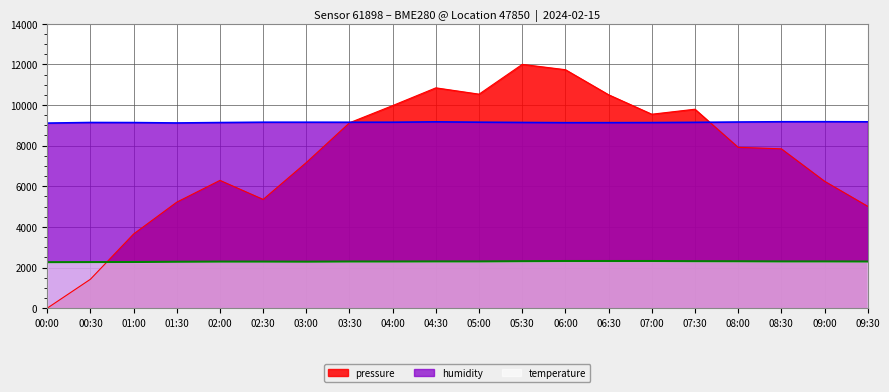

How many lines are shown in the chart?

3